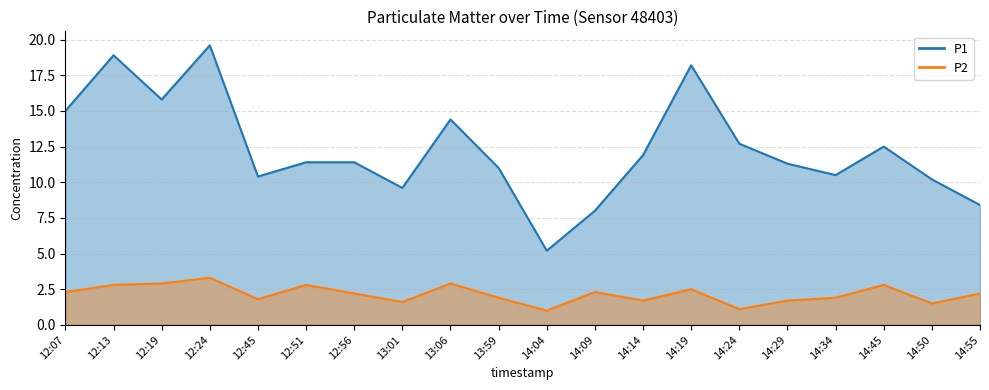

Where is the first local minimum for P1?

12:19